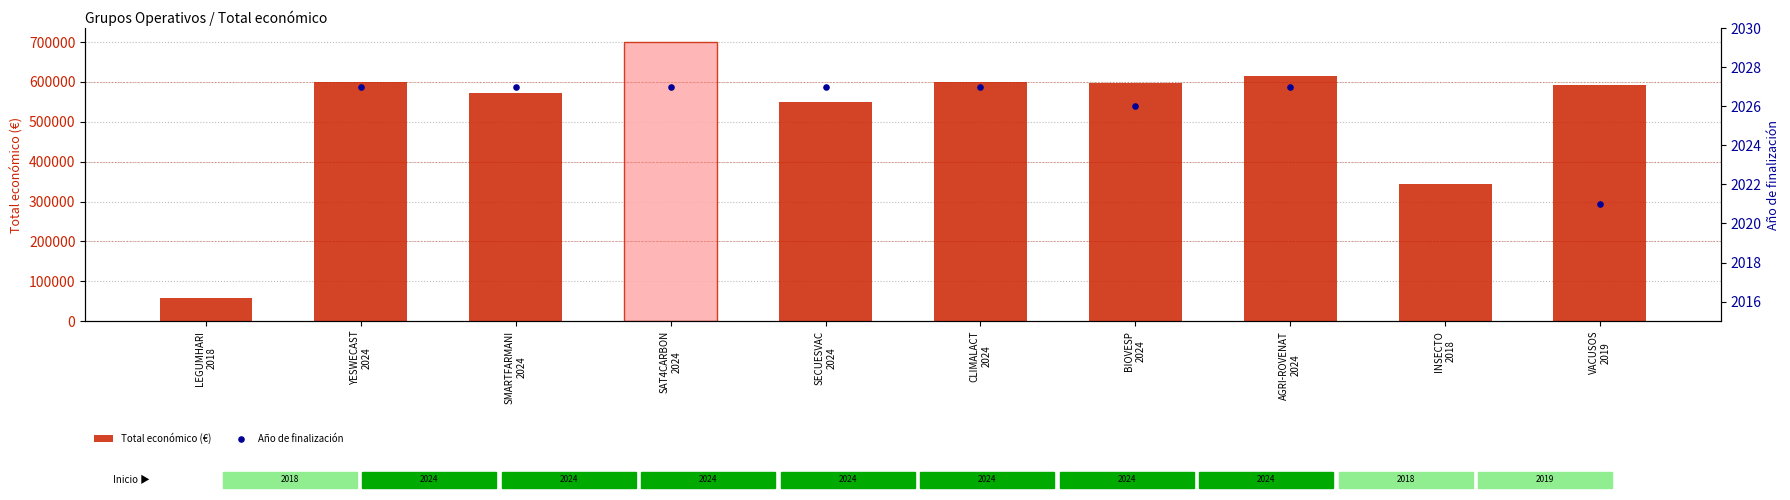

At how many categories does at least one series exceed 635909?

1